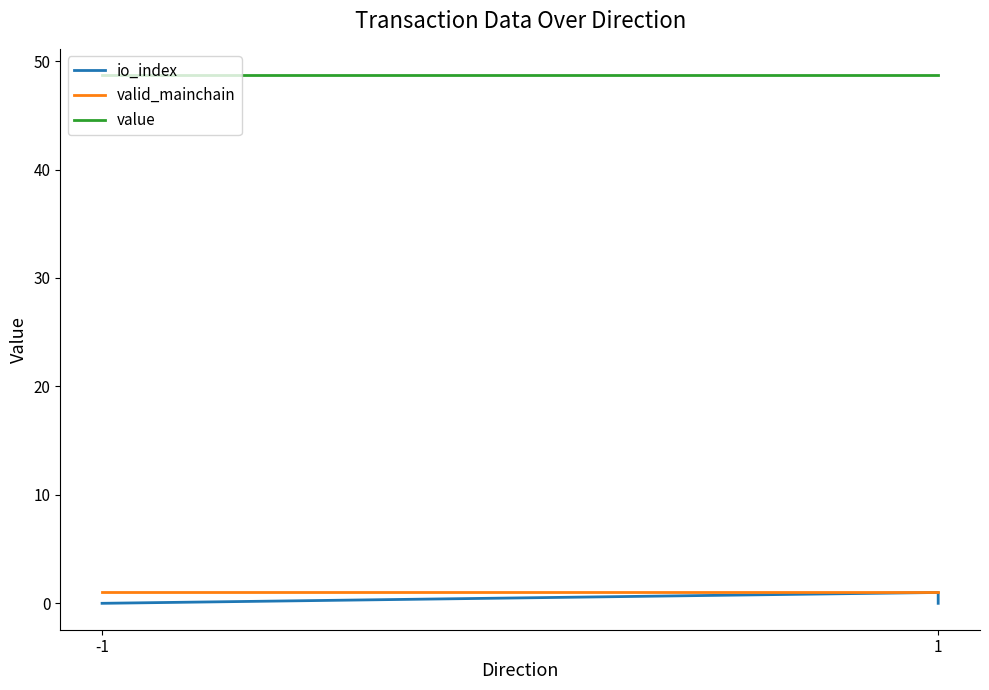

How many values in io_index are above zero?

1